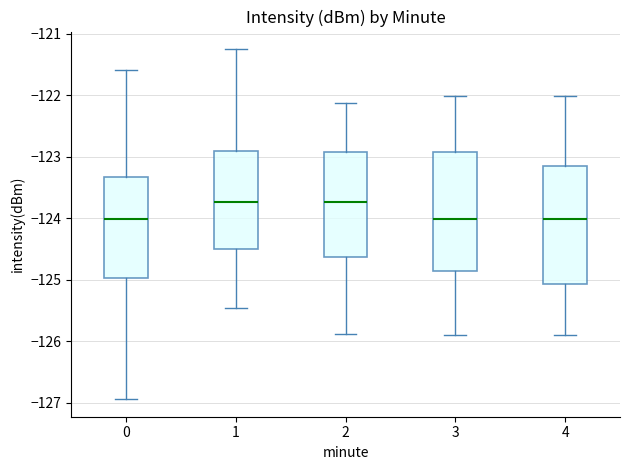

Reading left to right, transcribe this box plot: for each box, give where its median line is, the range the box spans, and where its two whiskers end, as read against the y-axis. The values are not printed on the chart, so give them approximately, as read against the axis.

0: median -124.0, box -125.0 to -123.3, whiskers -126.9 to -121.6
1: median -123.7, box -124.5 to -122.9, whiskers -125.5 to -121.2
2: median -123.7, box -124.6 to -122.9, whiskers -125.9 to -122.1
3: median -124.0, box -124.9 to -122.9, whiskers -125.9 to -122.0
4: median -124.0, box -125.1 to -123.2, whiskers -125.9 to -122.0